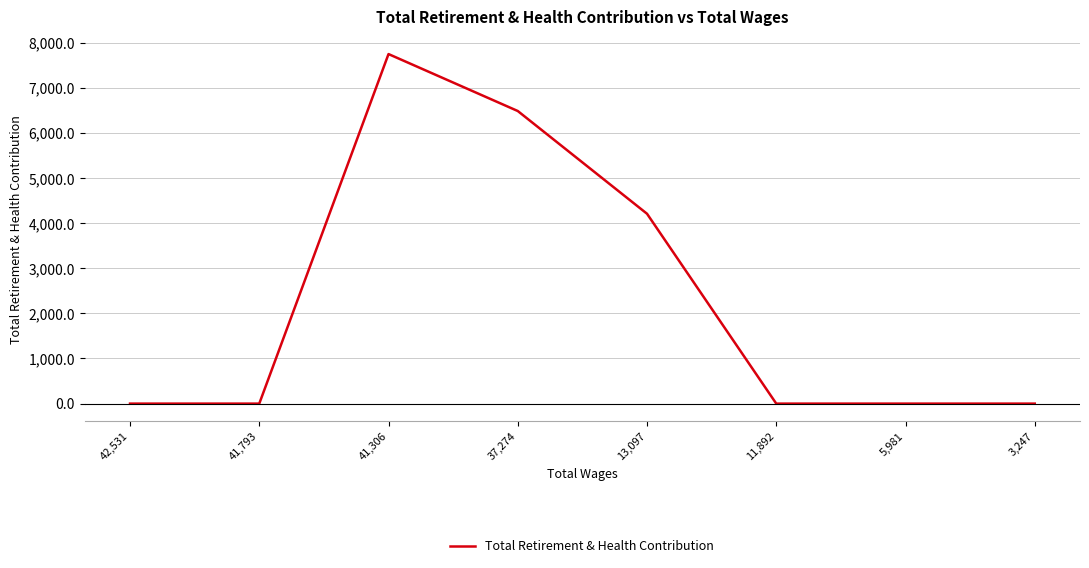

Which category has the highest value across all series?

41,306